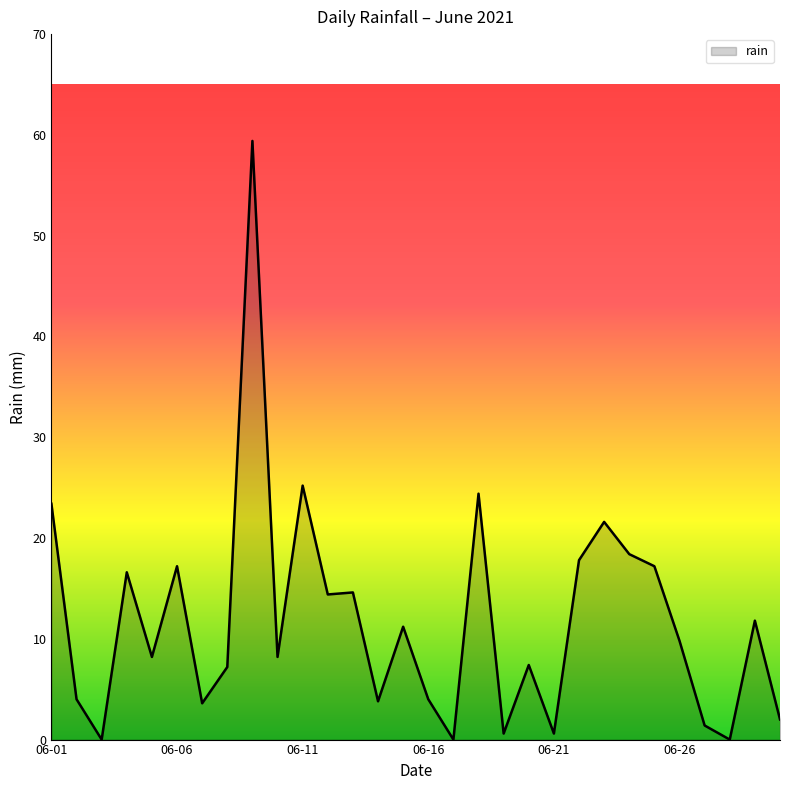

What is the greatest value displayed?

59.4